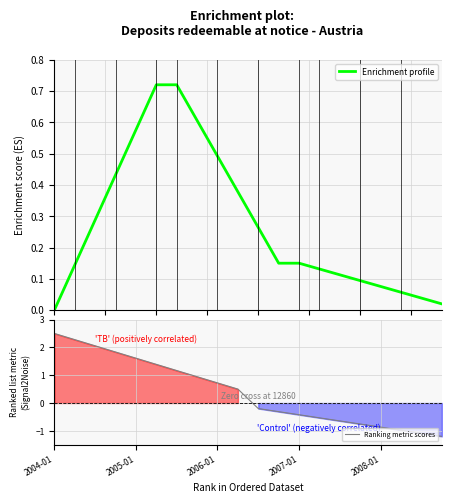

Where does the Ranking metric scores series first go above 0?

2004-01